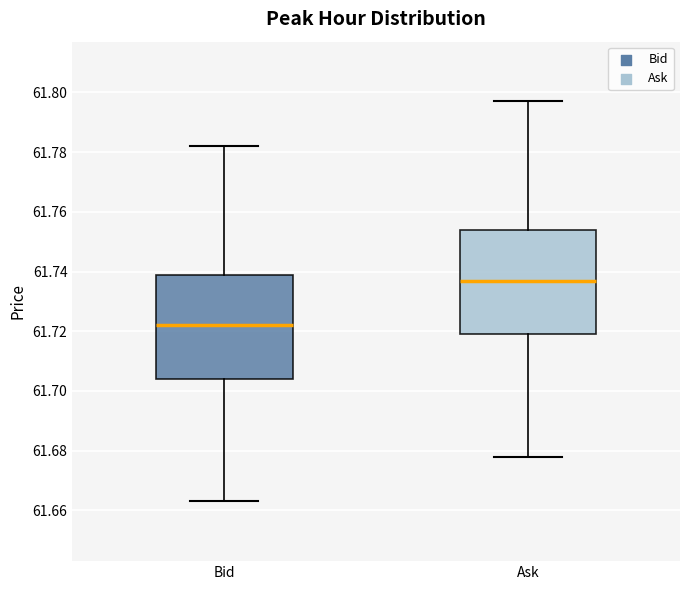

Reading left to right, read every box against the y-axis: the position of its median line, the range the box covers, and the ends of its whiskers. The values are not printed on the chart, so give them approximately, as read against the axis.

Bid: median 61.722, box 61.704 to 61.740, whiskers 61.664 to 61.782
Ask: median 61.738, box 61.720 to 61.754, whiskers 61.678 to 61.798